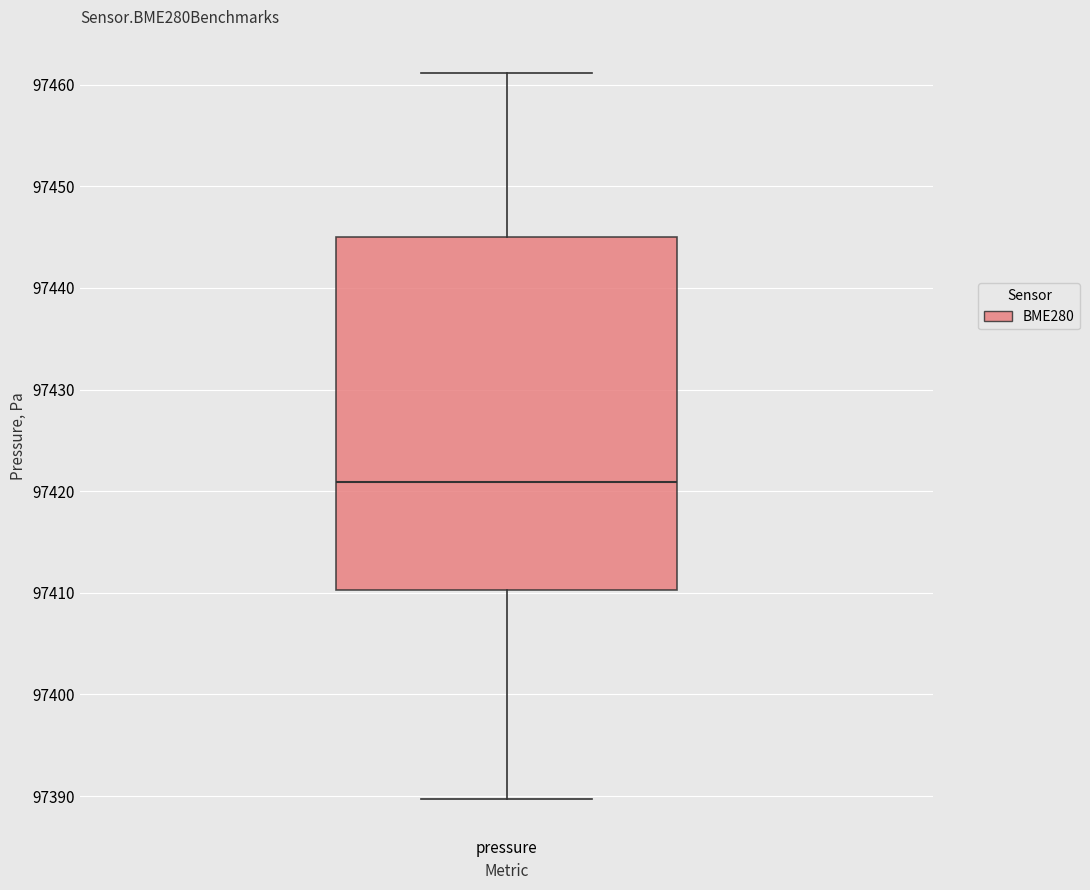

Read this box plot against the y-axis: the position of the median line, the range covered by the box, and the ends of both whiskers. The values are not printed on the chart, so give them approximately, as read against the axis.

median 97421, box 97410 to 97445, whiskers 97390 to 97461